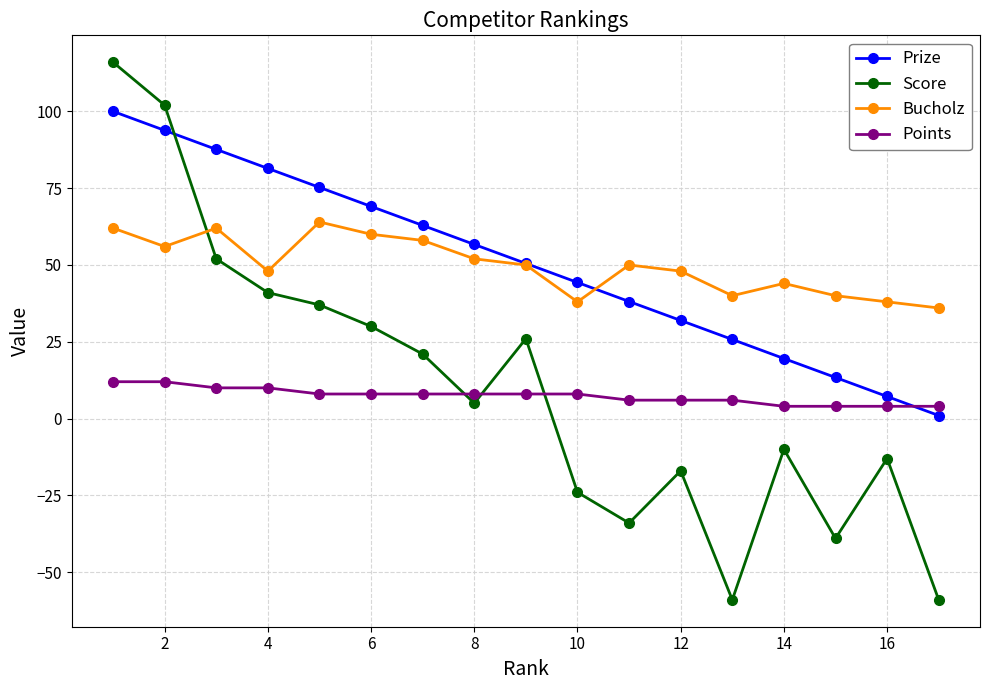

What is the value of the Score point at the 4th from the left?

41.0